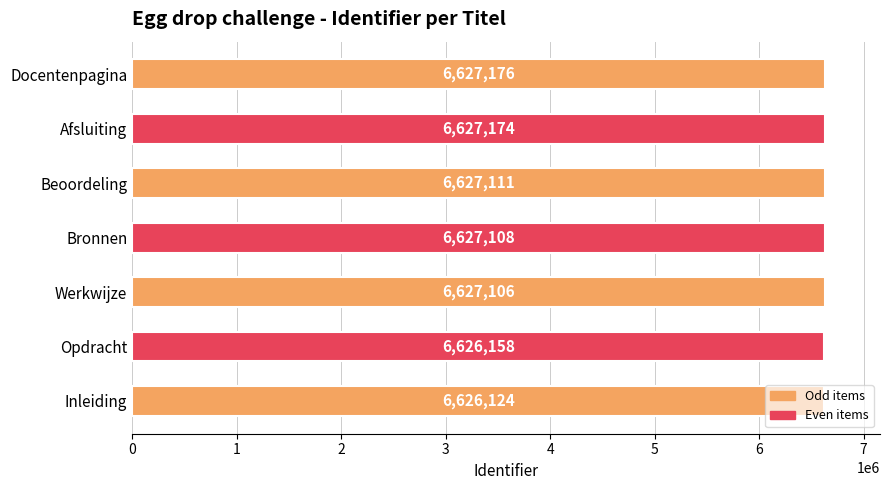

Approximately how many times larger is the value at Beoordeling compared to Bronnen?

1.0